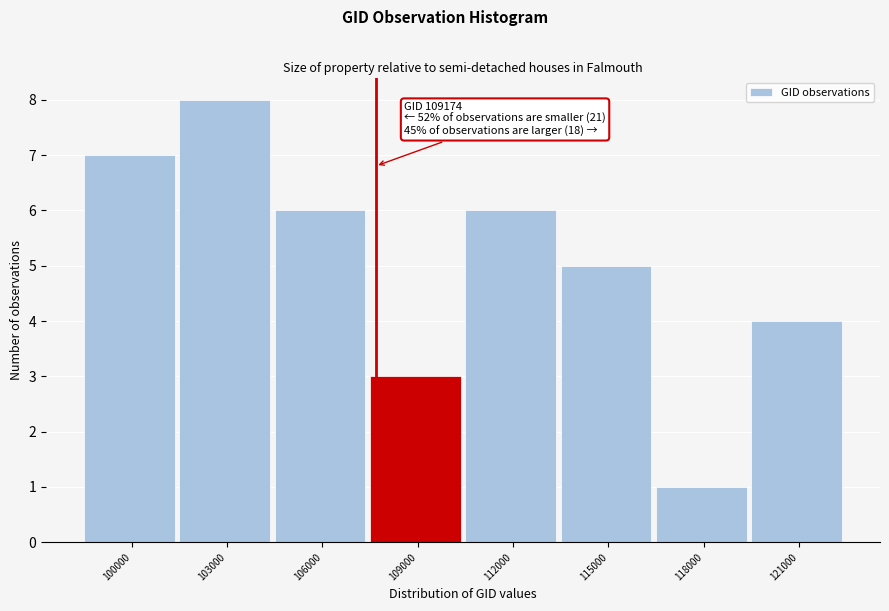

Reading left to right, what are all the values shown in this chart?

100000=7	103000=8	106000=6	109000=3	112000=6	115000=5	118000=1	121000=4